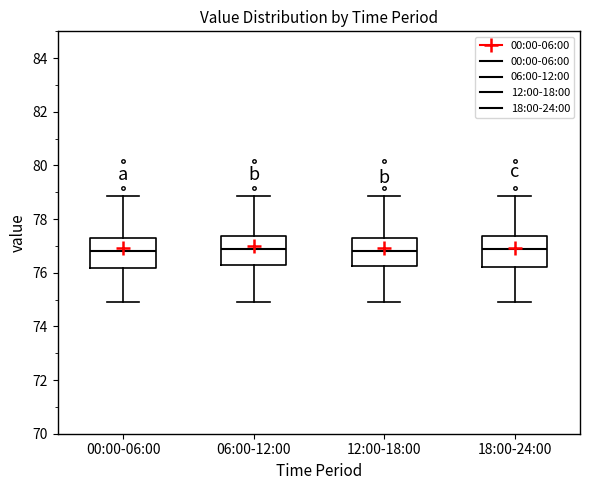

Reading left to right, read every box against the y-axis: the position of its median line, the range the box covers, and the ends of its whiskers. The values are not printed on the chart, so give them approximately, as read against the axis.

00:00-06:00: median 76.8, box 76.2 to 77.4, whiskers 75.0 to 78.8
06:00-12:00: median 76.8, box 76.2 to 77.4, whiskers 75.0 to 78.8
12:00-18:00: median 76.8, box 76.2 to 77.4, whiskers 75.0 to 78.8
18:00-24:00: median 76.8, box 76.2 to 77.4, whiskers 75.0 to 78.8